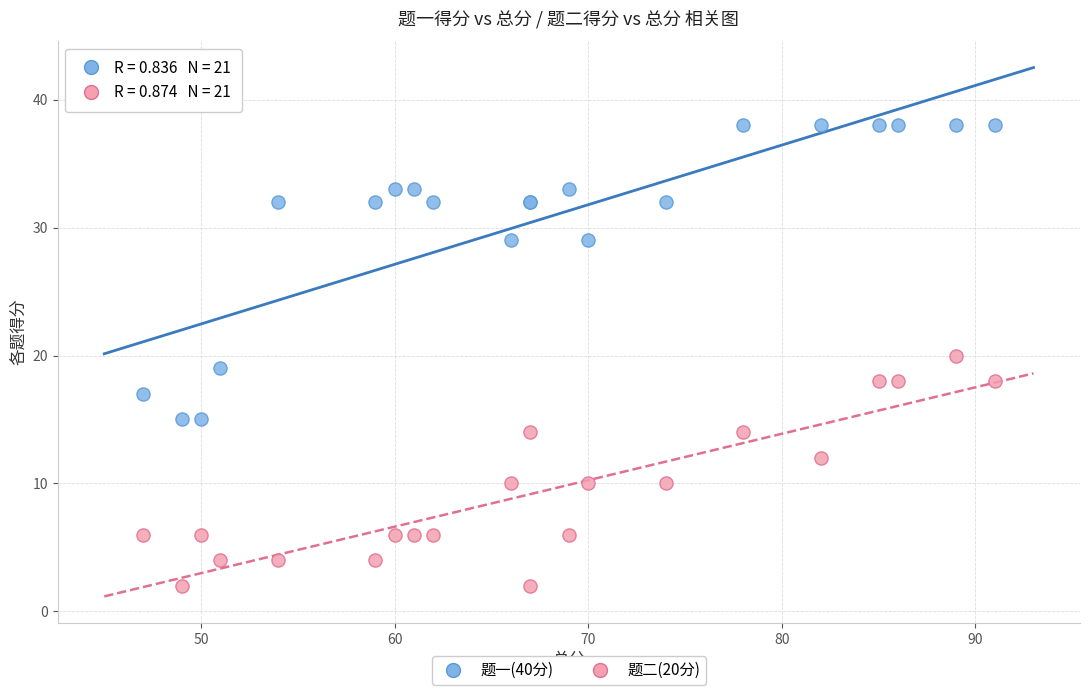

Which series contains the highest Y value?

题一(40分)